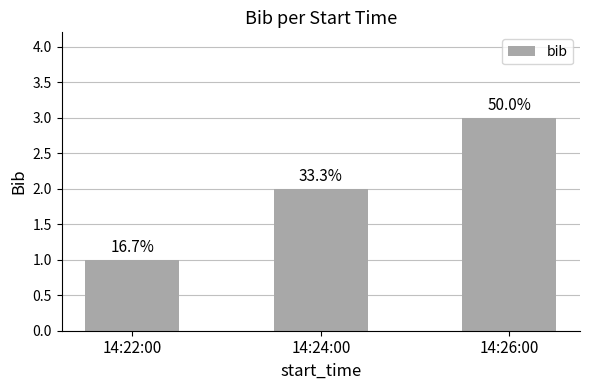

How many bars are there in total?

3